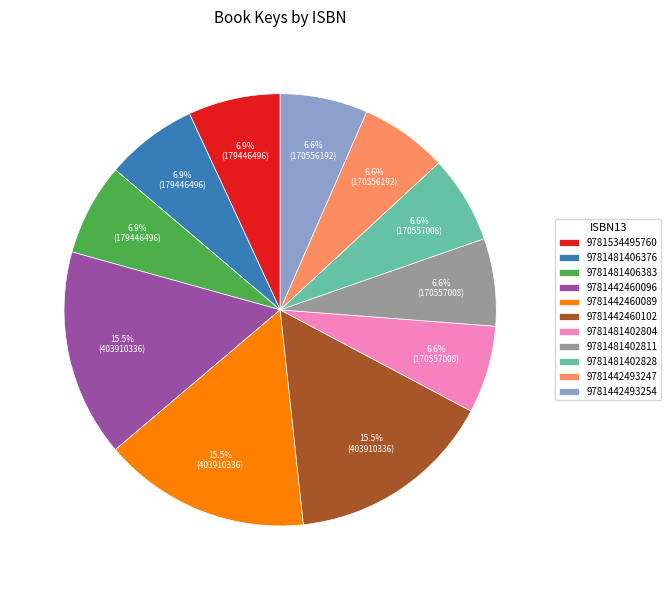

How much of the chart is everything except 9781481406383?

93.1%